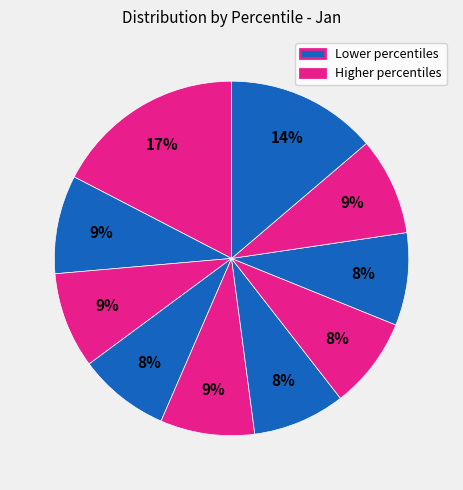

How many segments does this pie chart have?

10